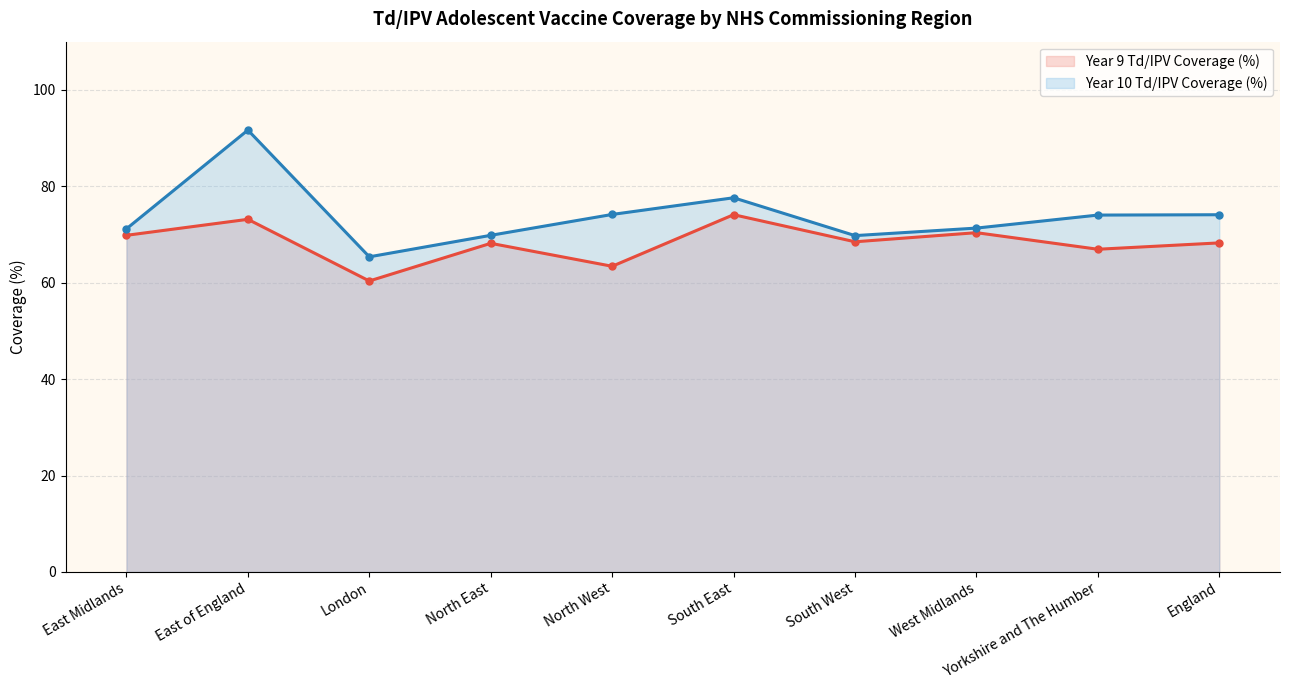

Which series changed the most between North West and Yorkshire and The Humber?

Year 9 Td/IPV Coverage (%)